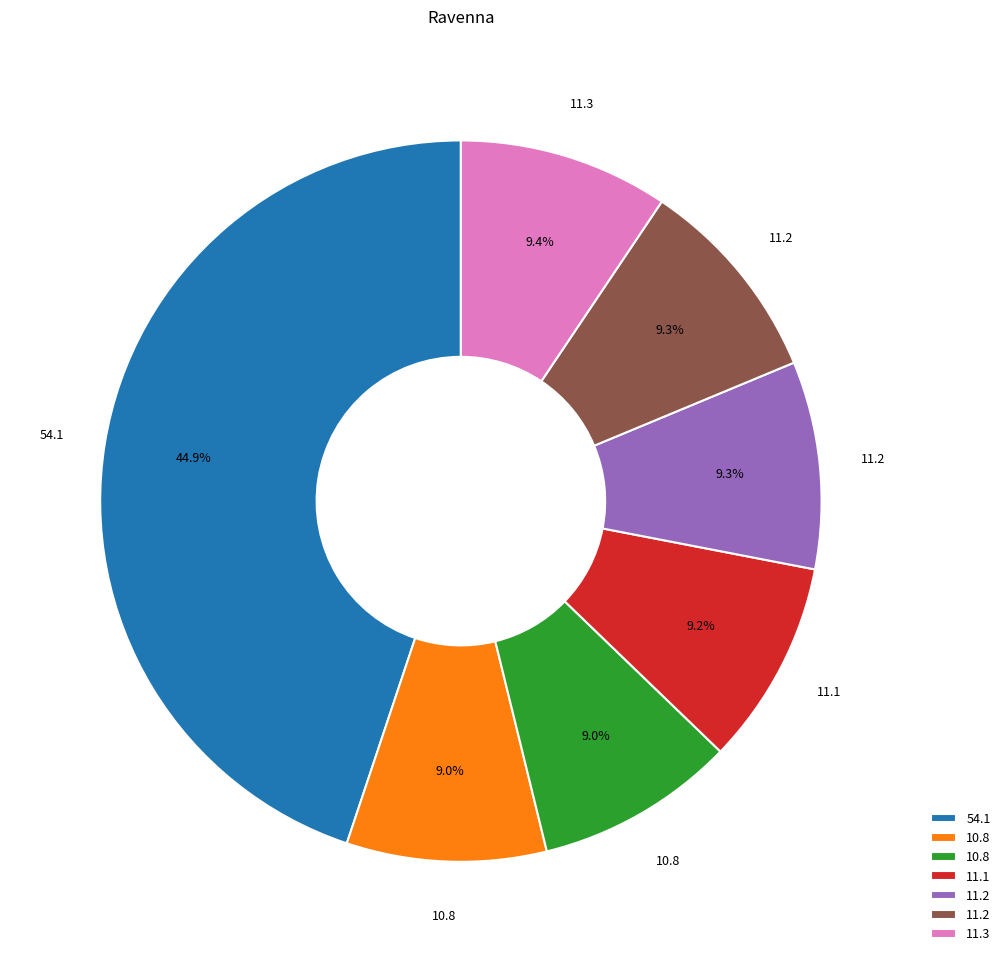

Does any single category account for the majority?

No